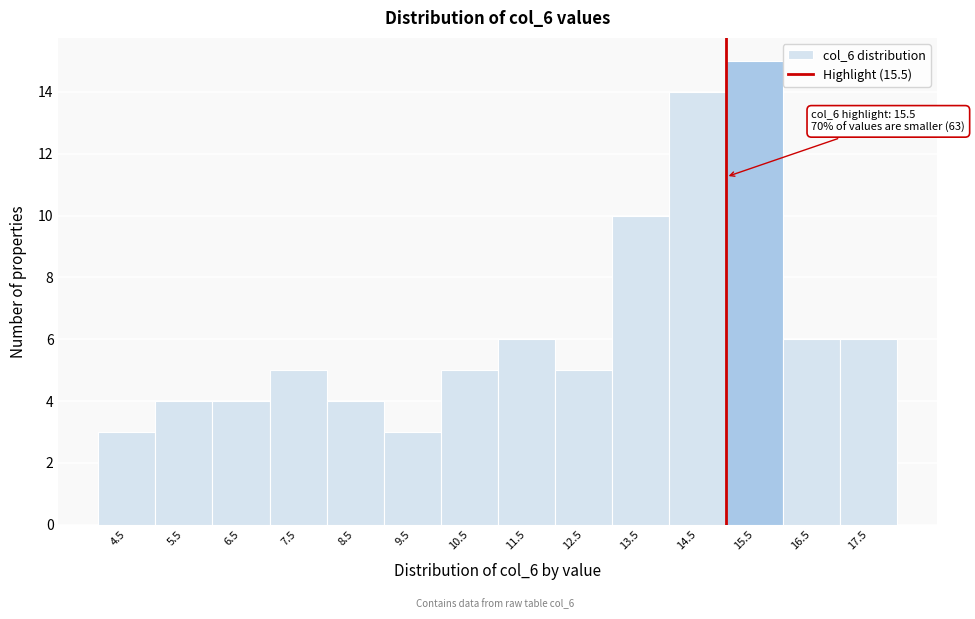

Reading right to left, list all the values displayed in this chart.

6	6	15	14	10	5	6	5	3	4	5	4	4	3